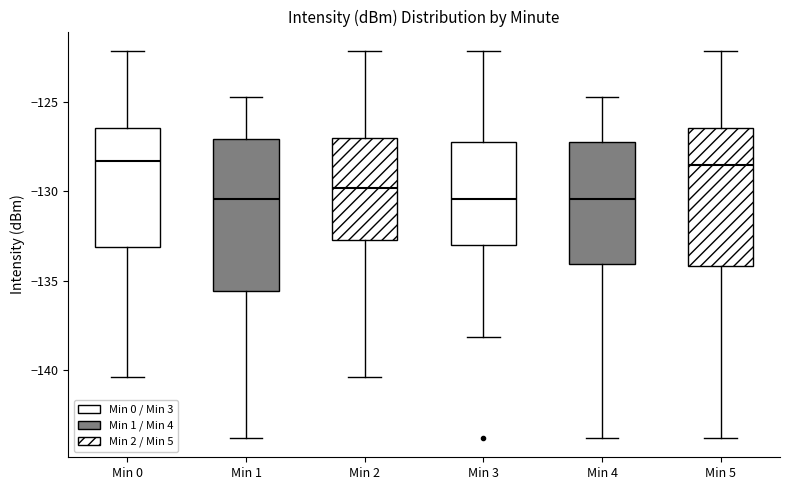

Reading left to right, read every box against the y-axis: the position of its median line, the range the box covers, and the ends of its whiskers. The values are not printed on the chart, so give them approximately, as read against the axis.

Min 0: median -128.5, box -133.0 to -126.5, whiskers -140.5 to -122.0
Min 1: median -130.5, box -135.5 to -127.0, whiskers -144.0 to -124.5
Min 2: median -130.0, box -132.5 to -127.0, whiskers -140.5 to -122.0
Min 3: median -130.5, box -133.0 to -127.5, whiskers -138.0 to -122.0
Min 4: median -130.5, box -134.0 to -127.5, whiskers -144.0 to -124.5
Min 5: median -128.5, box -134.0 to -126.5, whiskers -144.0 to -122.0